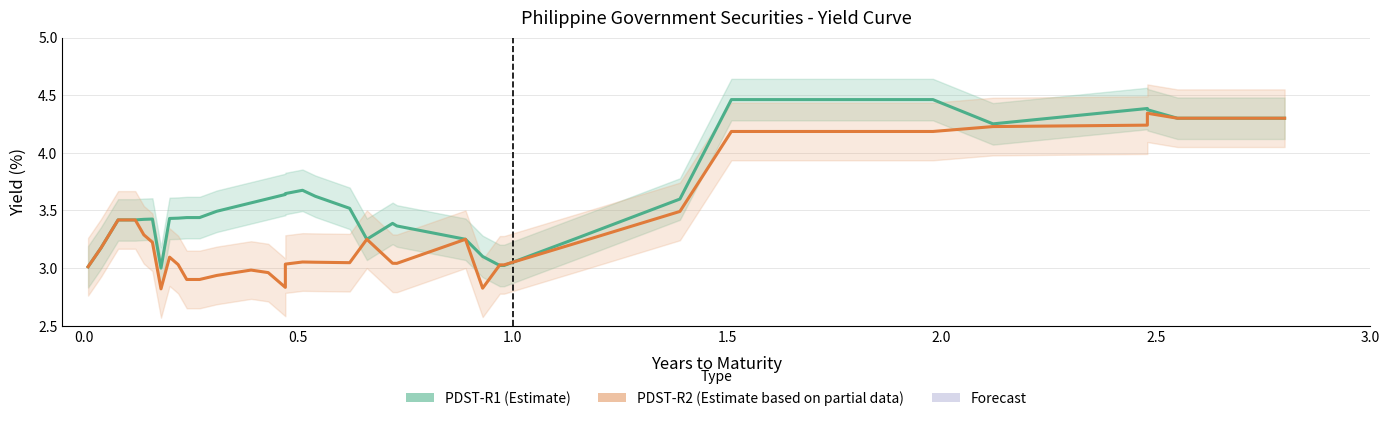

What is the difference between the maximum and minimum values in the PDST-R2 (Estimate based on partial data) series?

1.5